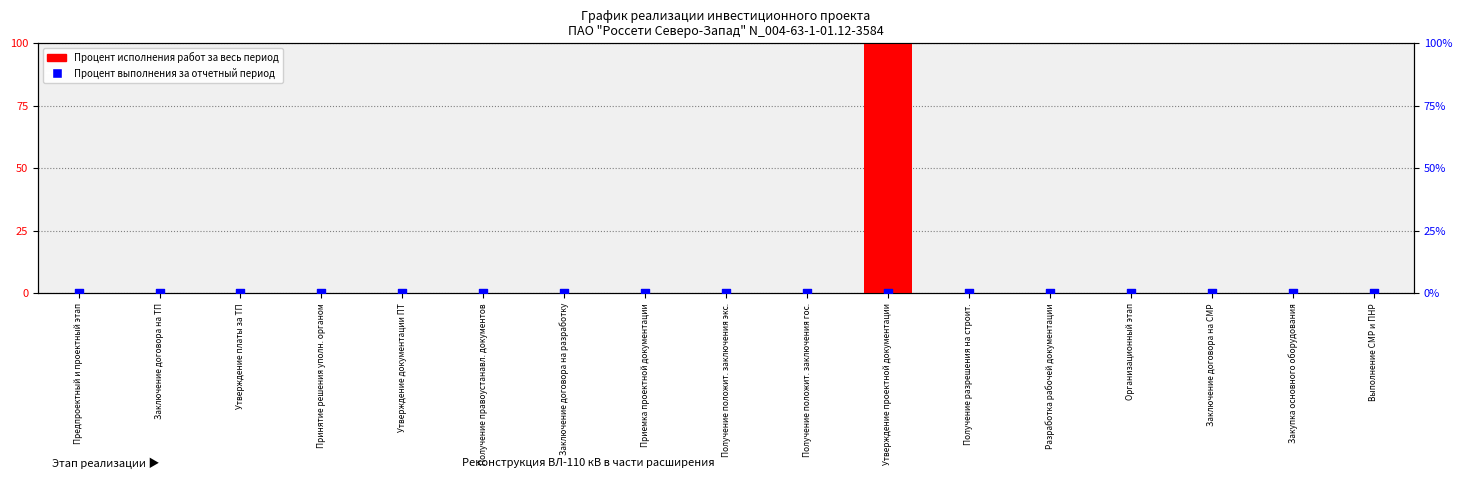

Which series reaches the maximum Y coordinate?

Процент исполнения работ за весь период